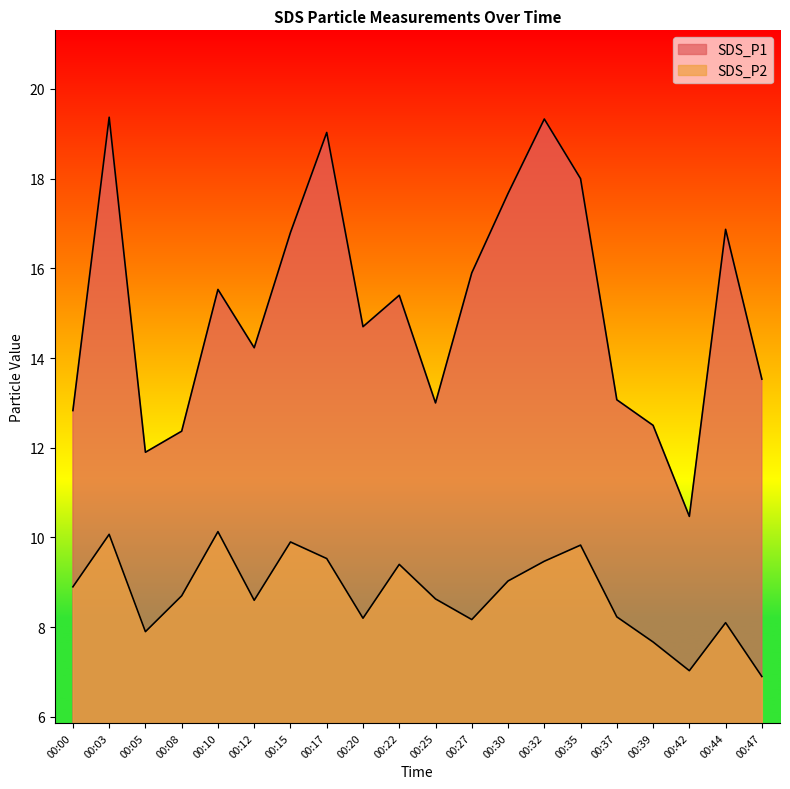

What are all the series names shown in the legend?

SDS_P1, SDS_P2